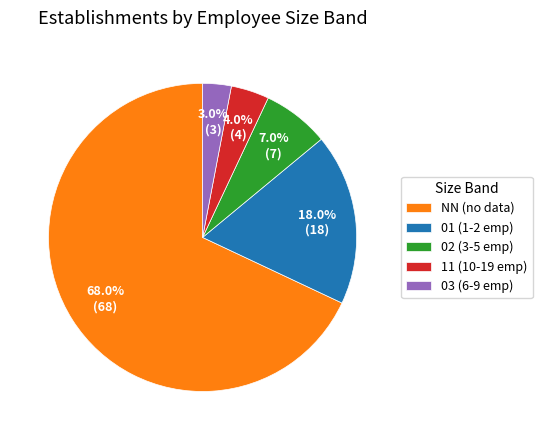

Is NN the majority of the pie?

Yes